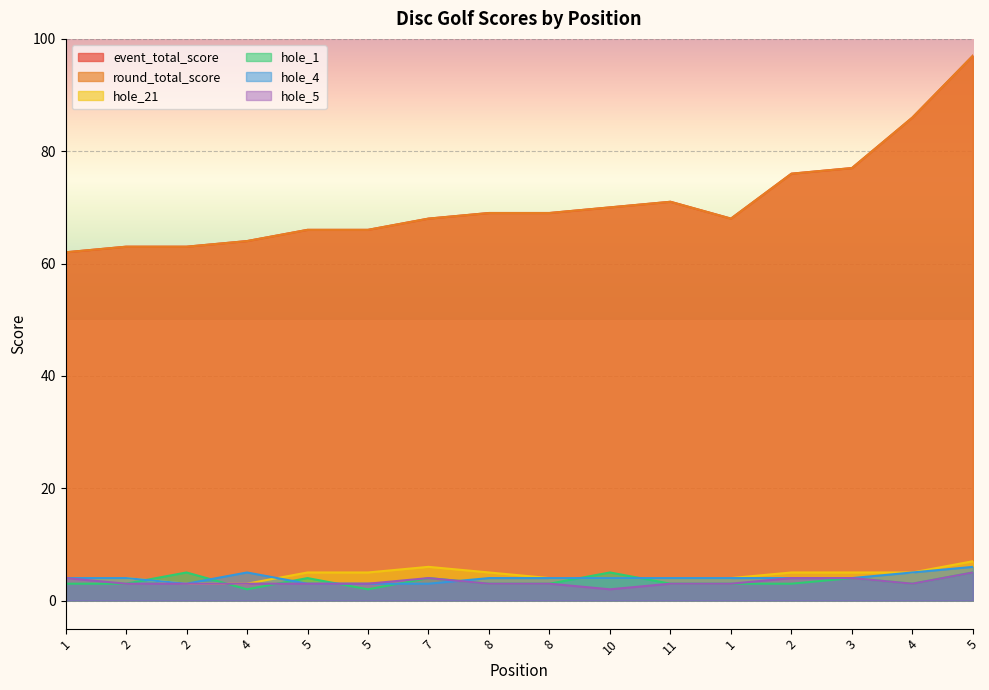

At which category does round_total_score reach its first local peak?

11